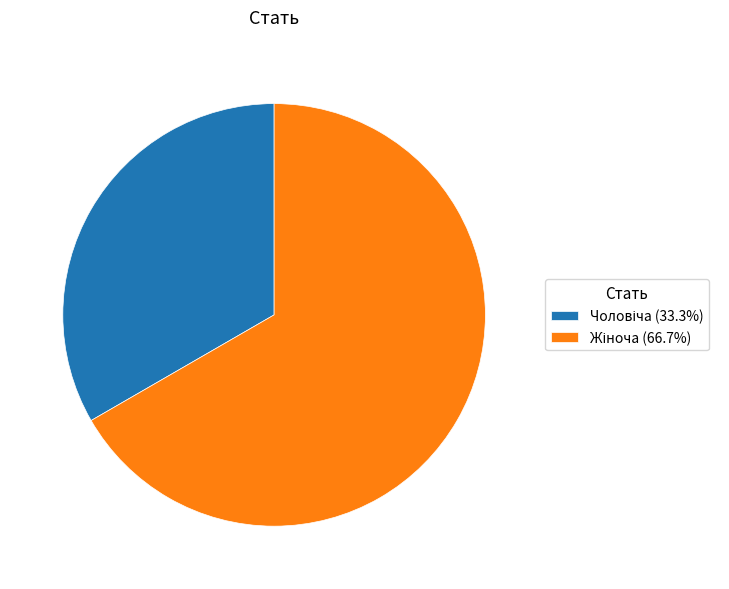

How many segments does this pie chart have?

2